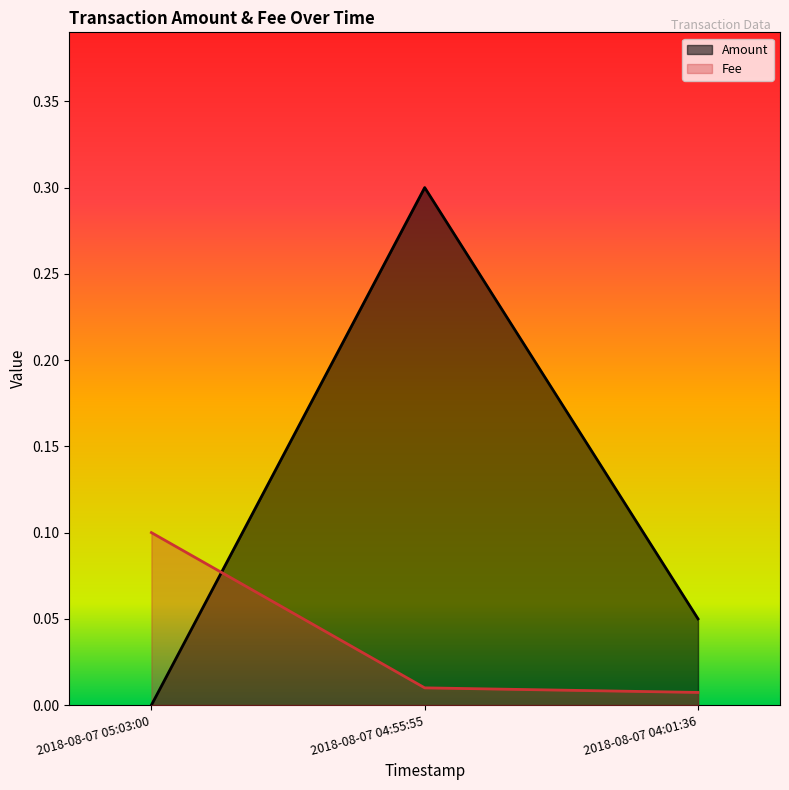

At how many categories does at least one series exceed 0?

3